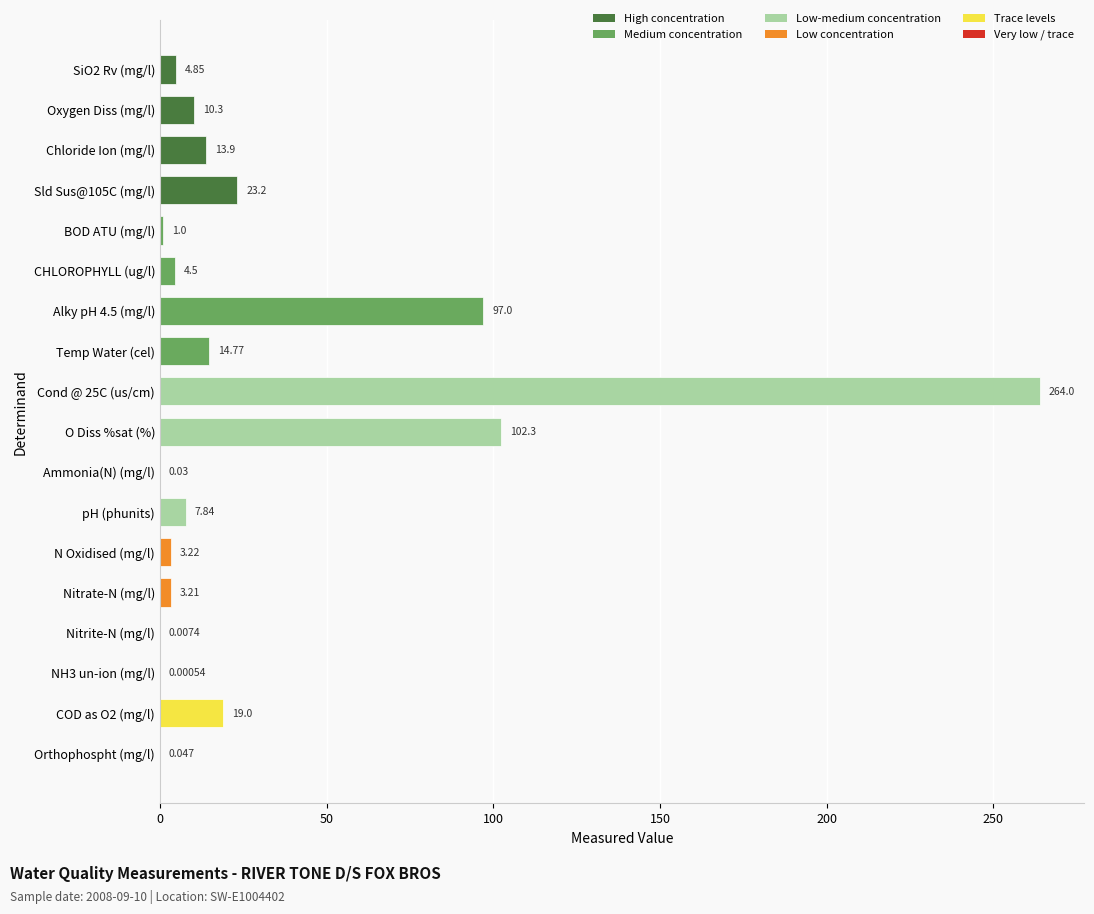

Where is the data nearest to the value 132?

O Diss %sat (%)